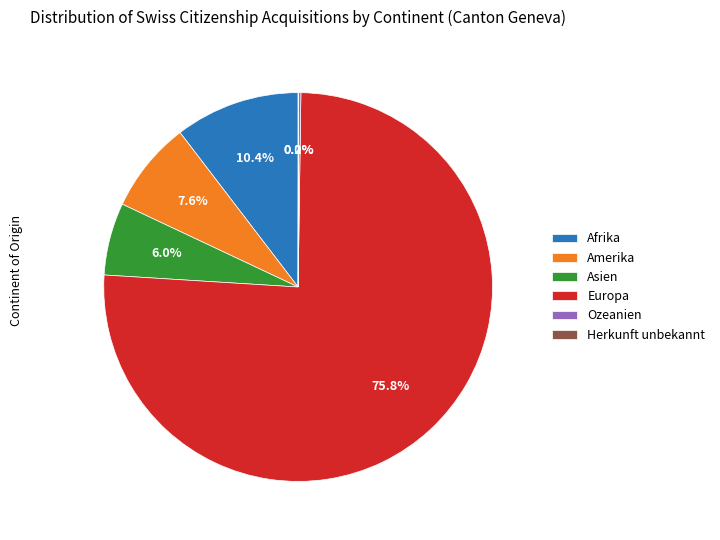

The Amerika slice represents 8% of the pie. True or false?

True